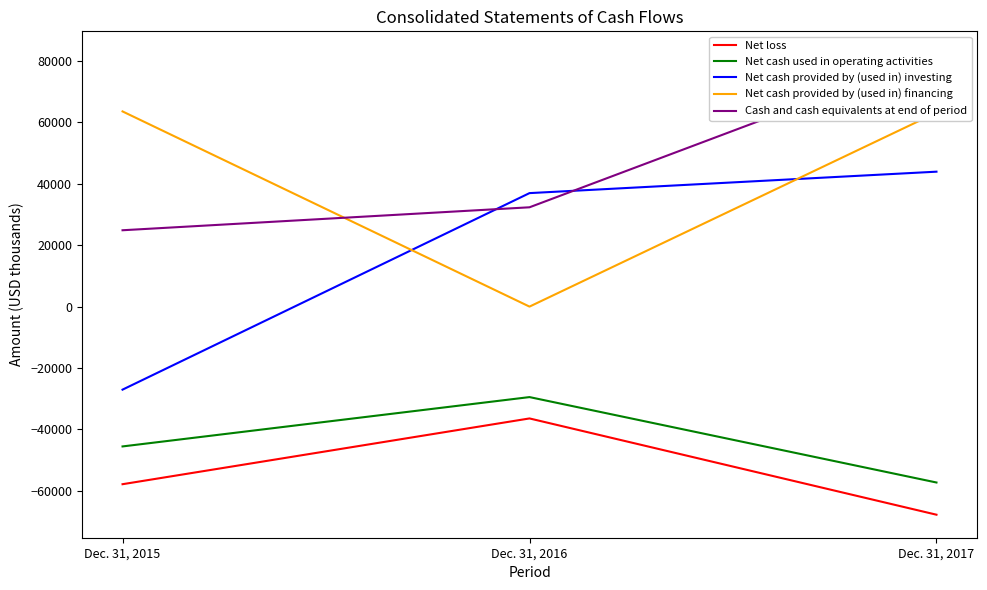

Reading right to left, what are all the values shown in this chart?

Net loss: Dec. 31, 2017=-67802	Dec. 31, 2016=-36440	Dec. 31, 2015=-57865
Net cash used in operating activities: Dec. 31, 2017=-57310	Dec. 31, 2016=-29484	Dec. 31, 2015=-45559
Net cash provided by (used in) investing: Dec. 31, 2017=43953	Dec. 31, 2016=36968	Dec. 31, 2015=-27057
Net cash provided by (used in) financing: Dec. 31, 2017=63184	Dec. 31, 2016=-5	Dec. 31, 2015=63585
Cash and cash equivalents at end of period: Dec. 31, 2017=82176	Dec. 31, 2016=32349	Dec. 31, 2015=24870